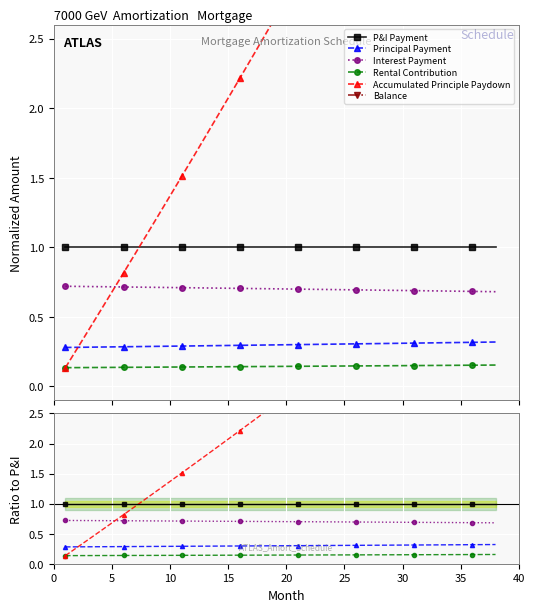

Rank the series by their maximum value, from lowest to highest.

Rental Contribution, Principal Payment, Interest Payment, P&I Payment, Accumulated Principle Paydown, Balance